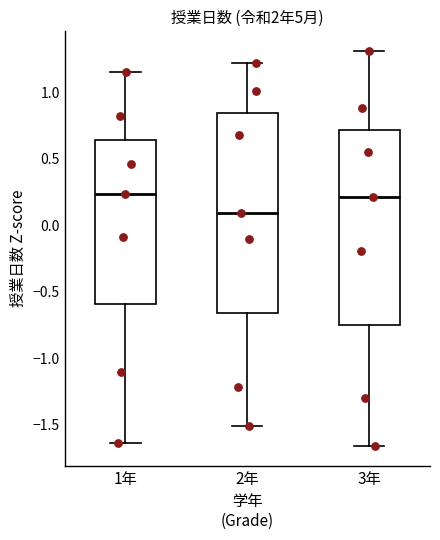

Reading left to right, transcribe this box plot: for each box, give where its median line is, the range the box spans, and where its two whiskers end, as read against the y-axis. The values are not printed on the chart, so give them approximately, as read against the axis.

1年: median 0.25, box -0.60 to 0.65, whiskers -1.65 to 1.15
2年: median 0.10, box -0.65 to 0.85, whiskers -1.50 to 1.20
3年: median 0.20, box -0.75 to 0.70, whiskers -1.65 to 1.30